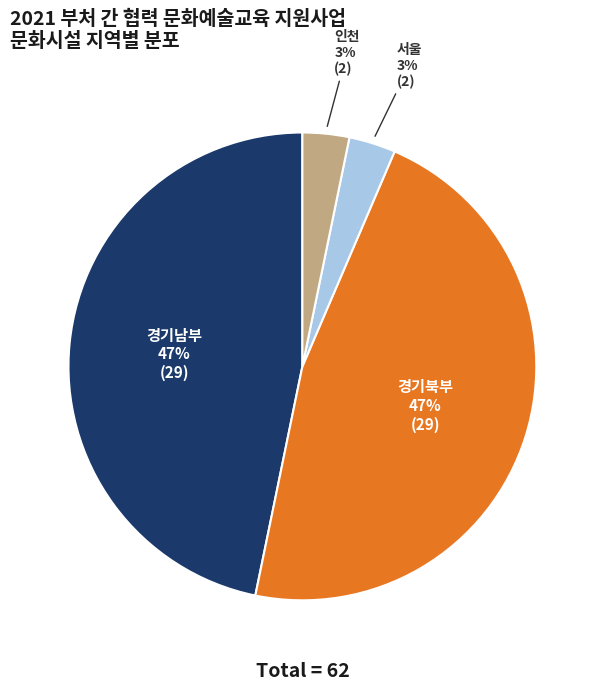

Is there a majority slice in this chart?

No